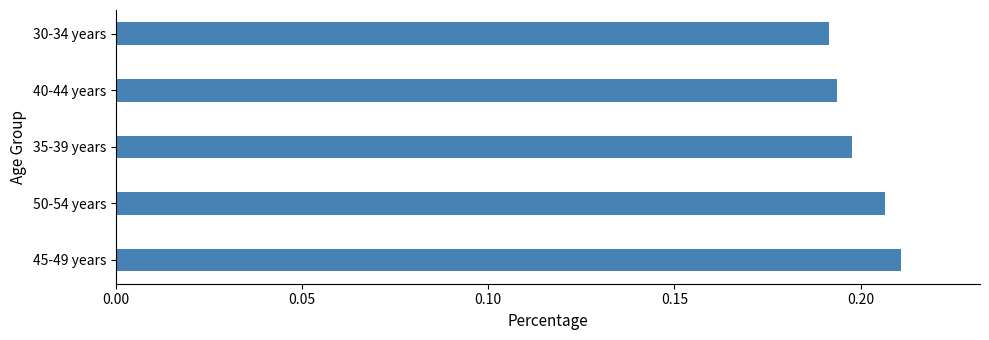

Rank the categories by value from lowest to highest.

30-34 years, 40-44 years, 35-39 years, 50-54 years, 45-49 years